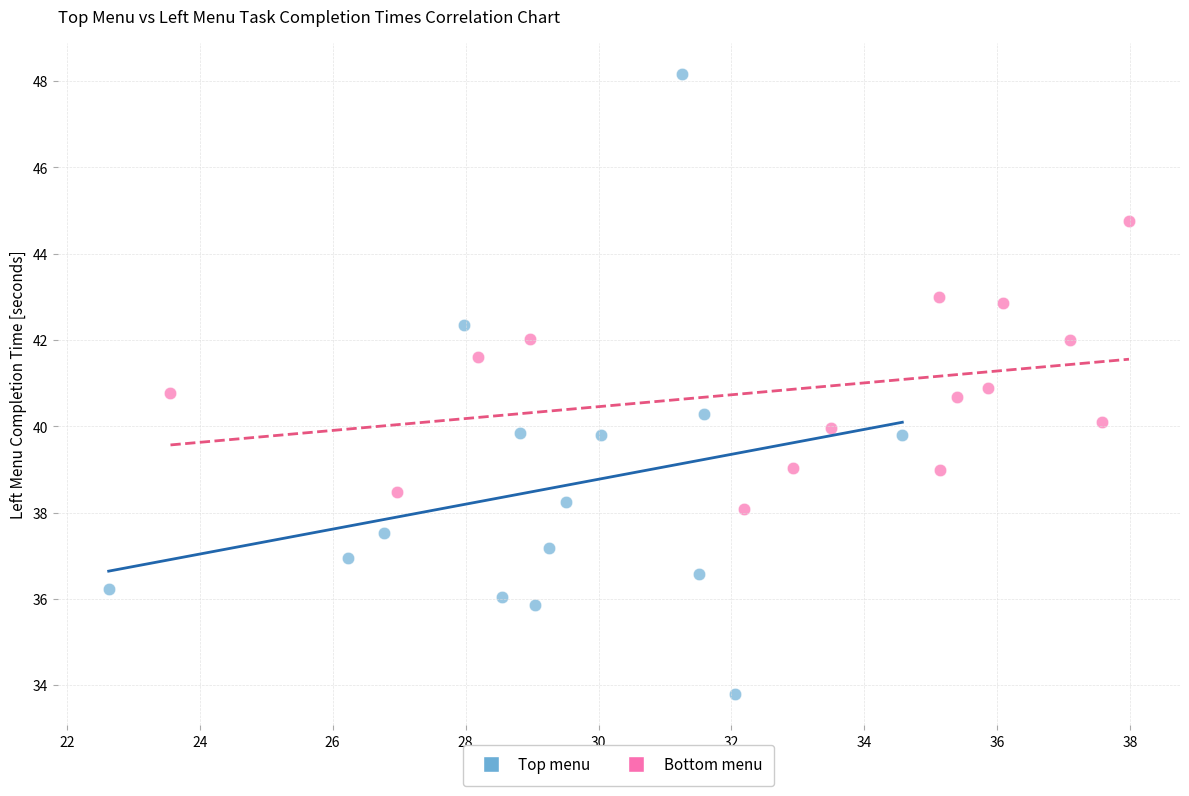

What are all the series names shown in the legend?

Top menu, Bottom menu